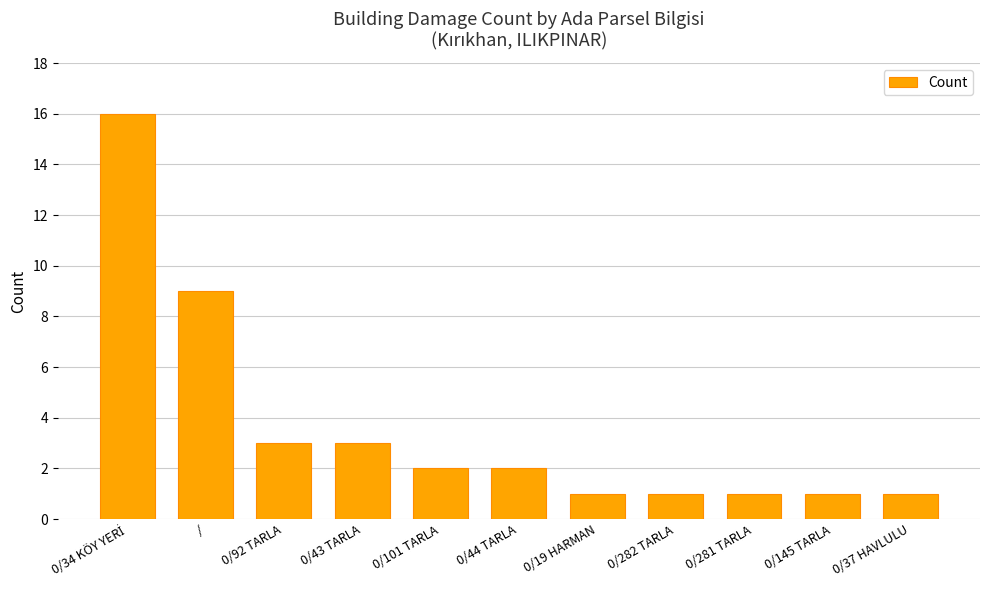

Are the bars horizontal?

No